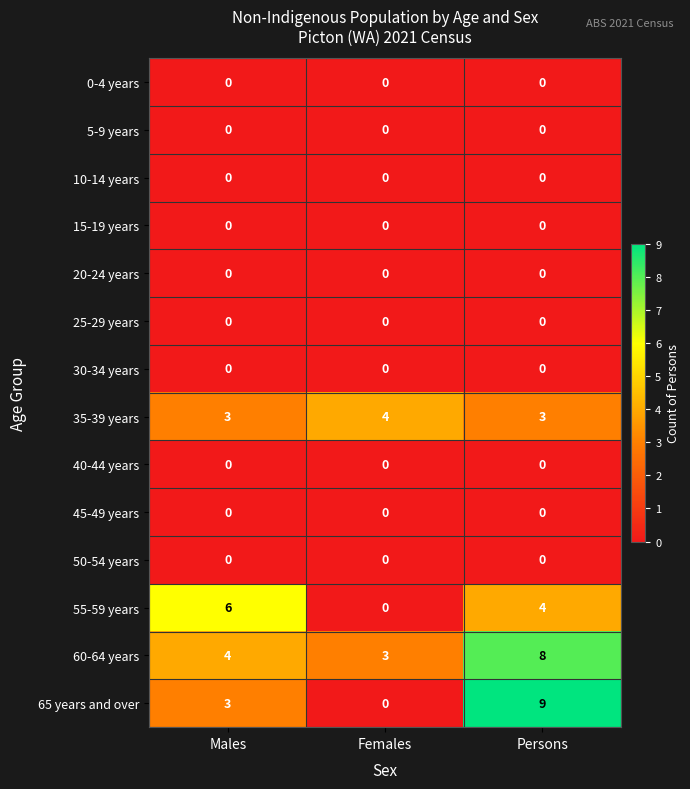

Which series has the largest range (max minus min)?

65 years and over